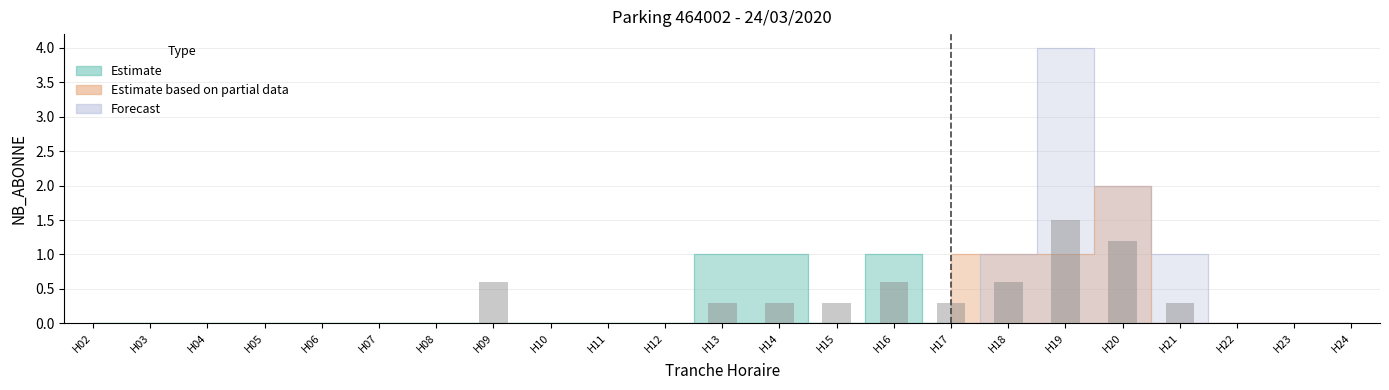

The value of ENTREES at 16 is 1. True or false?

True